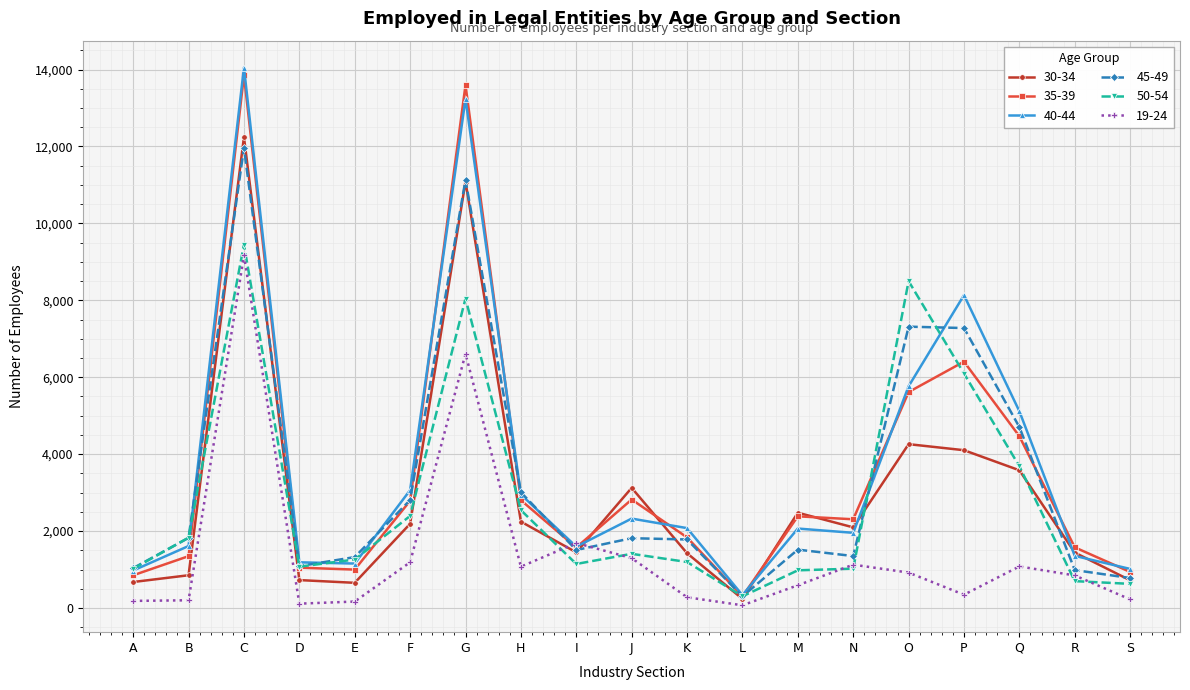

What is the minimum value for 50-54?

303